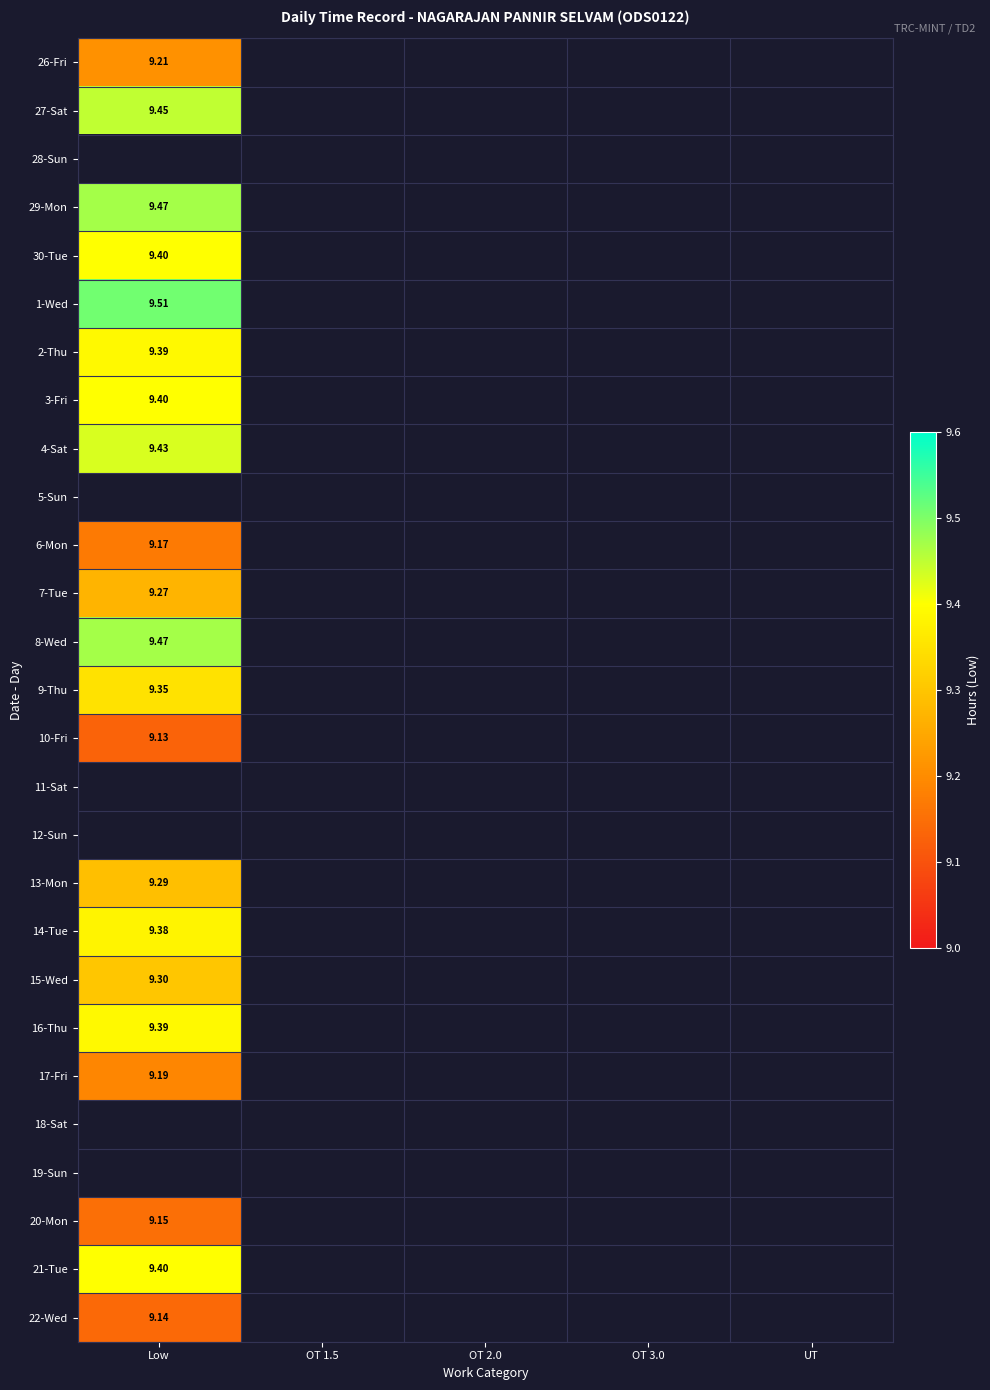

How many distinct data groups are displayed?

27